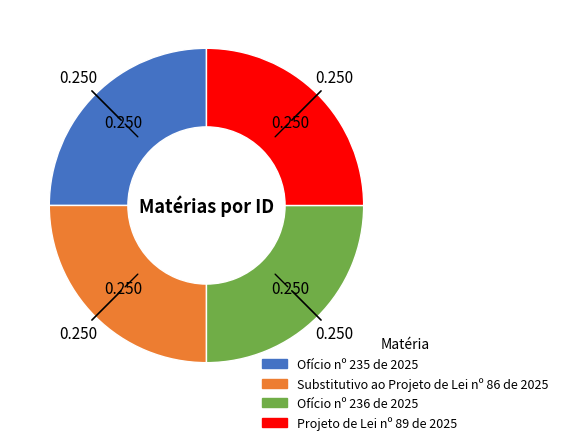

Is there a majority slice in this chart?

No